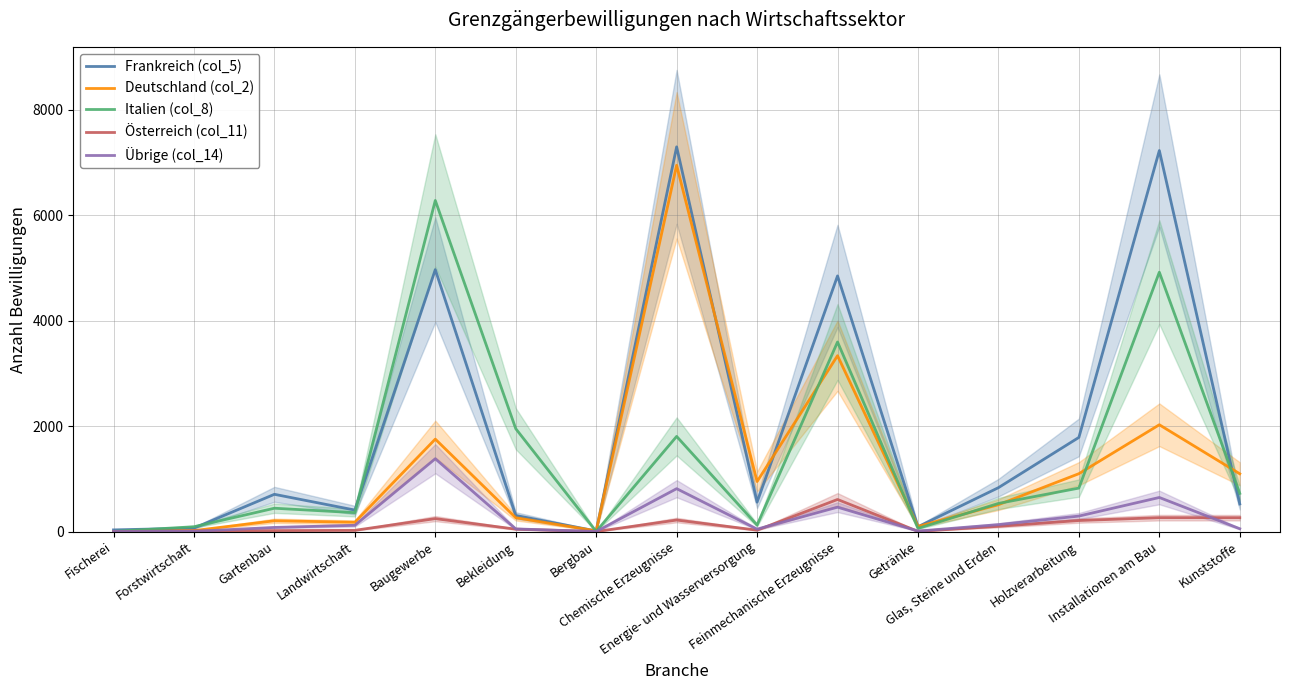

How many lines are shown in the chart?

5